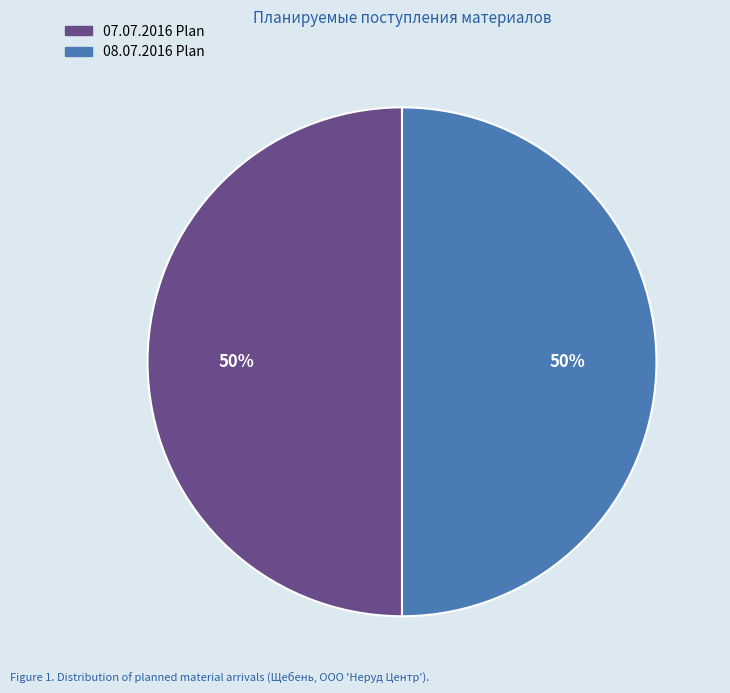

To the nearest percent, what is the difference between the largest and smallest slice percentages?

0%